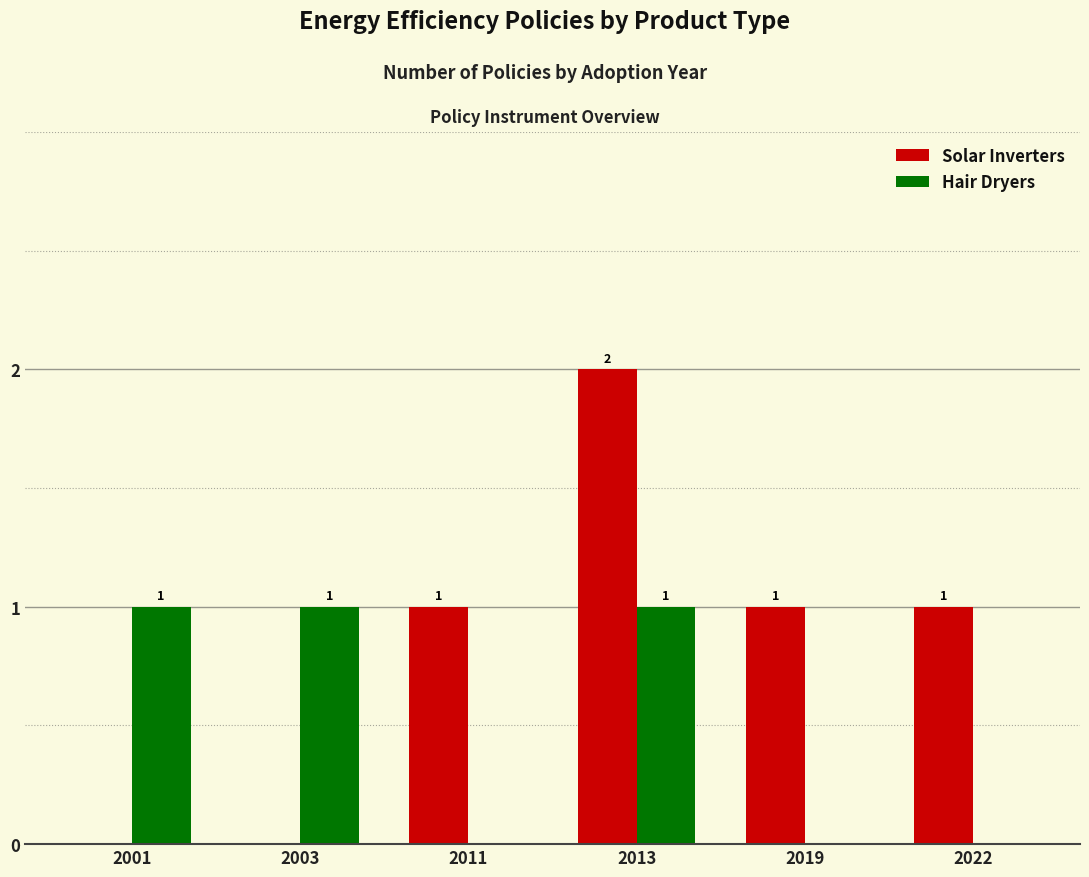

Read the Solar Inverters value at 2022.

1